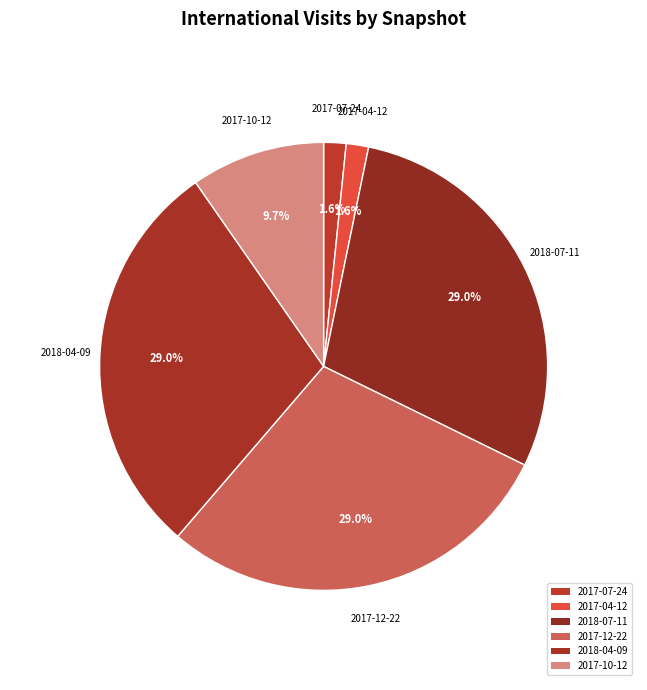

To the nearest percent, what is the difference between the largest and smallest slice percentages?

27%